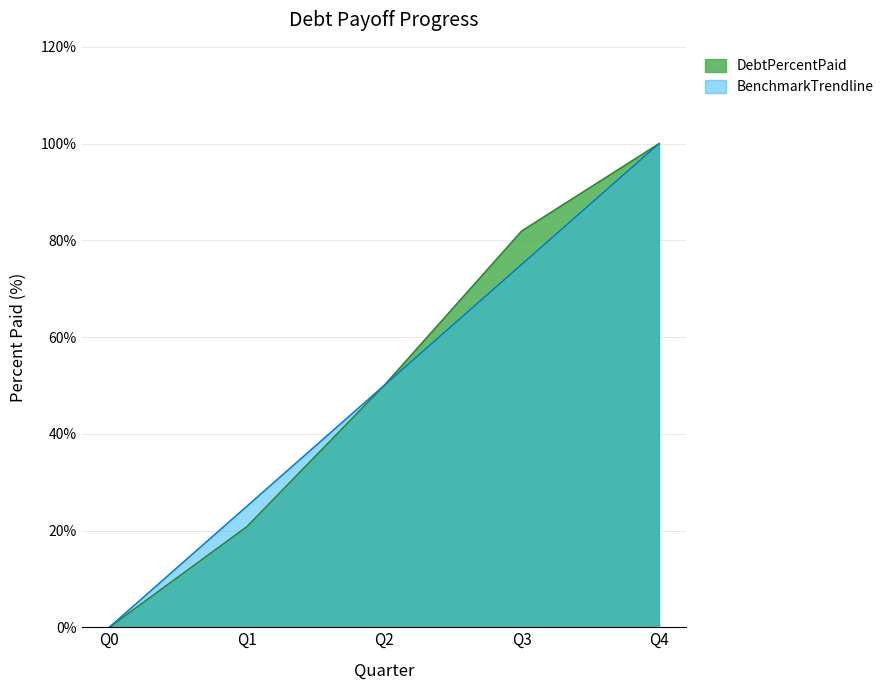

Which has a higher value, Q2 or Q0?

Q2